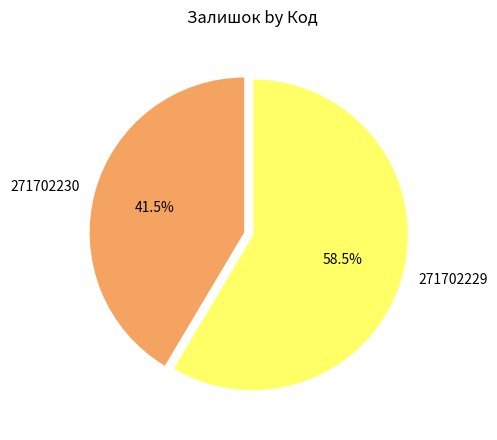

Combined, do 271702230 and 271702229 account for over 50%?

Yes